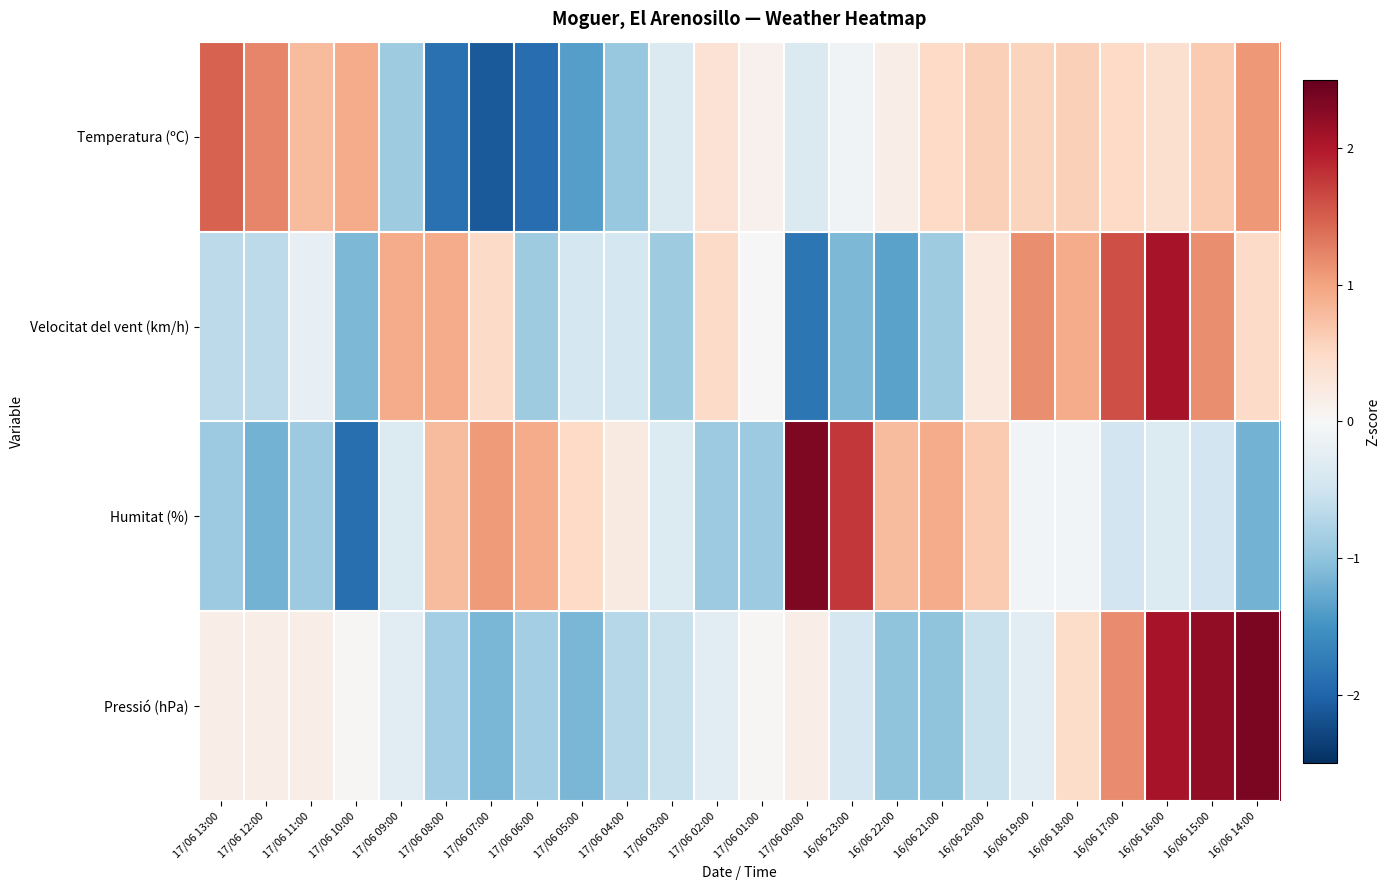

What is the spread (max minus min) of values at 16/06 20:00?

1.2